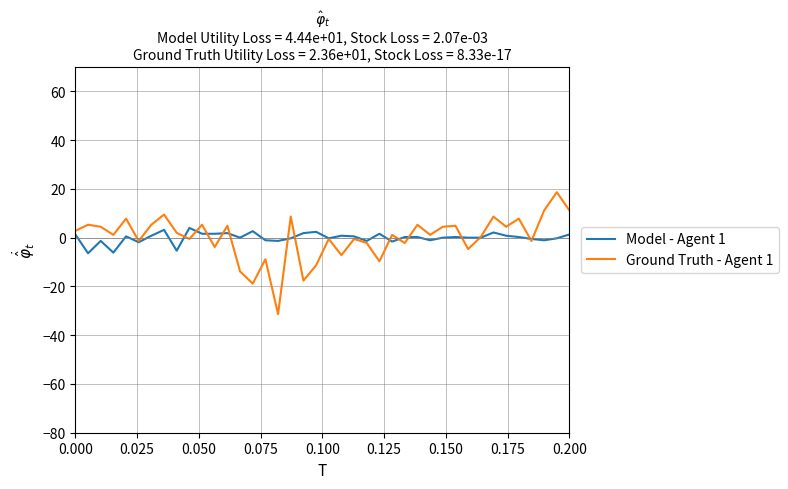

List the series in order of their peak value, lowest first.

Model - Agent 1, Ground Truth - Agent 1